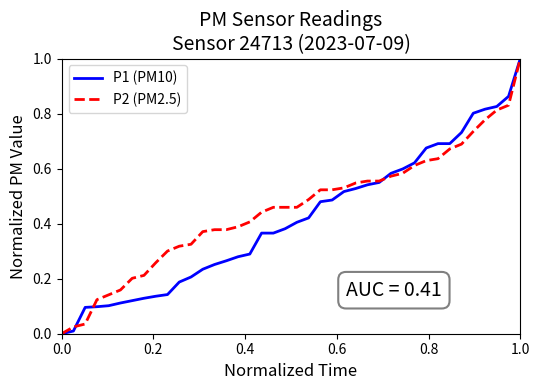

How many lines are shown in the chart?

2